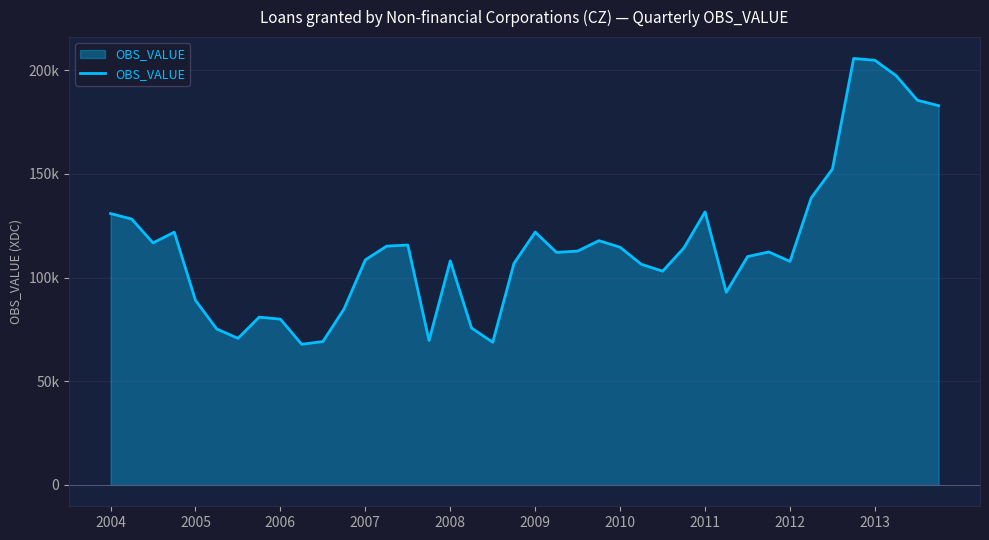

What is the average value?

115222